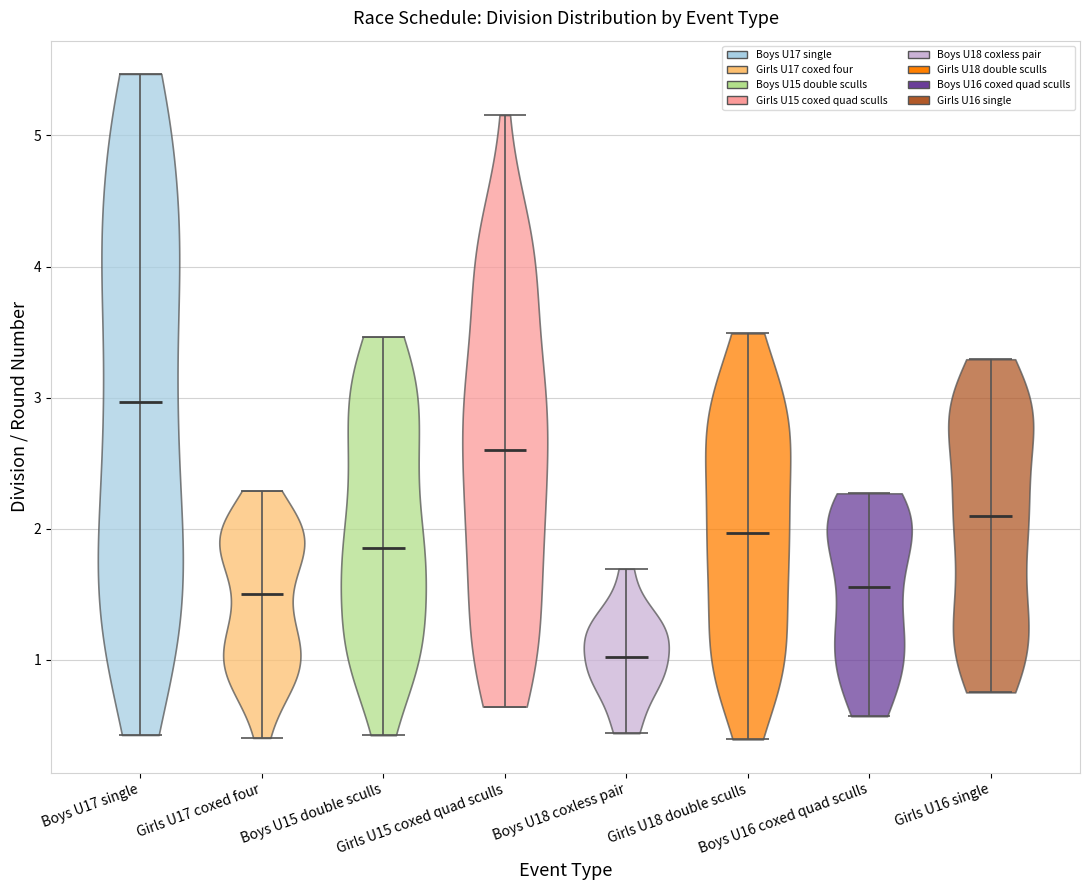

What is the lowest point the violin for Boys U18 coxless pair reaches on the y-axis? The values are not printed on the chart, so give them approximately, as read against the axis.

0.4